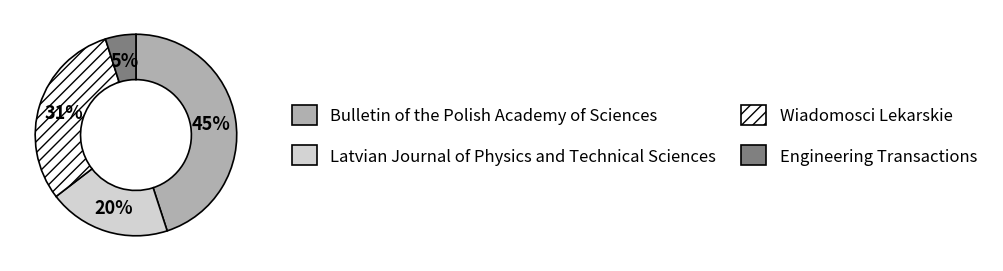

The Engineering Transactions slice represents 11% of the pie. True or false?

False